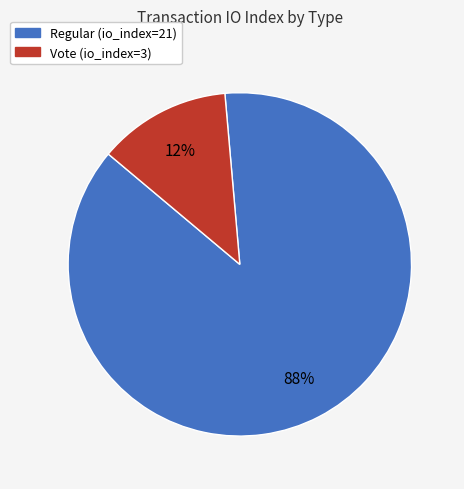

Which category has the smallest portion of the pie?

Vote